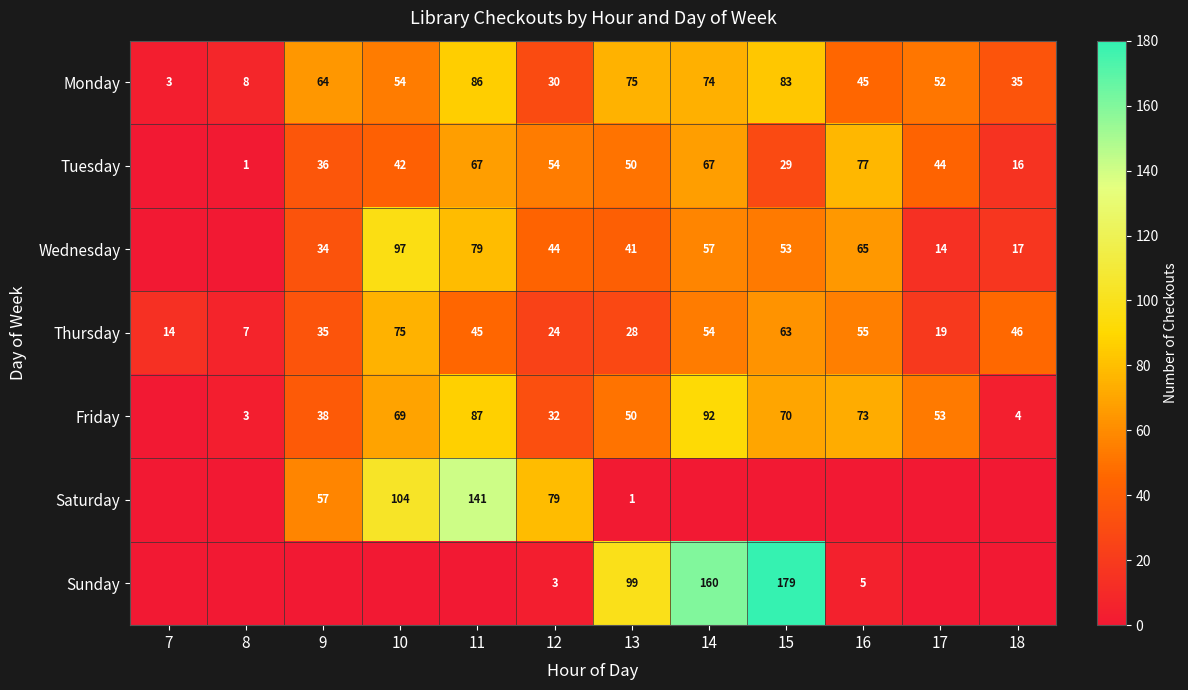

What is the approximate value of Thursday at 15, to the nearest 10?

60